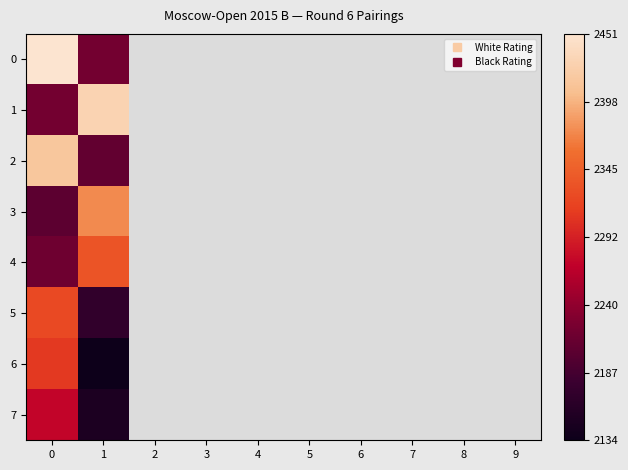

What is the highest value of the 5 series?

2324.0